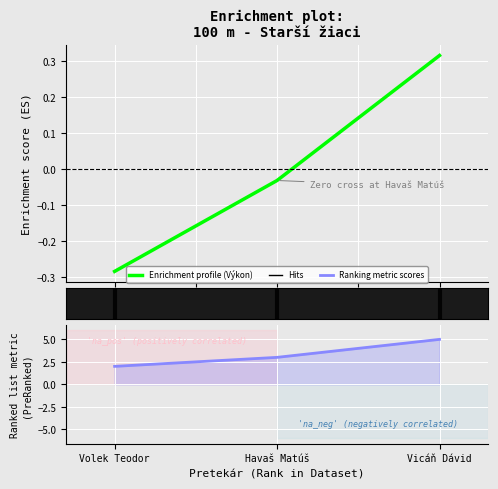

Which series changed the most between Volek Teodor and Vicáň Dávid?

Poradie